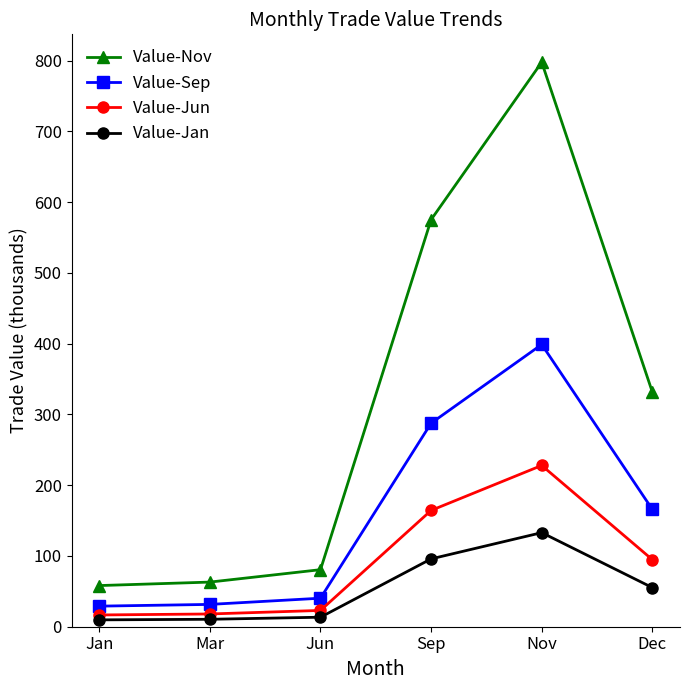

Does the chart display data point markers on the line(s)?

Yes